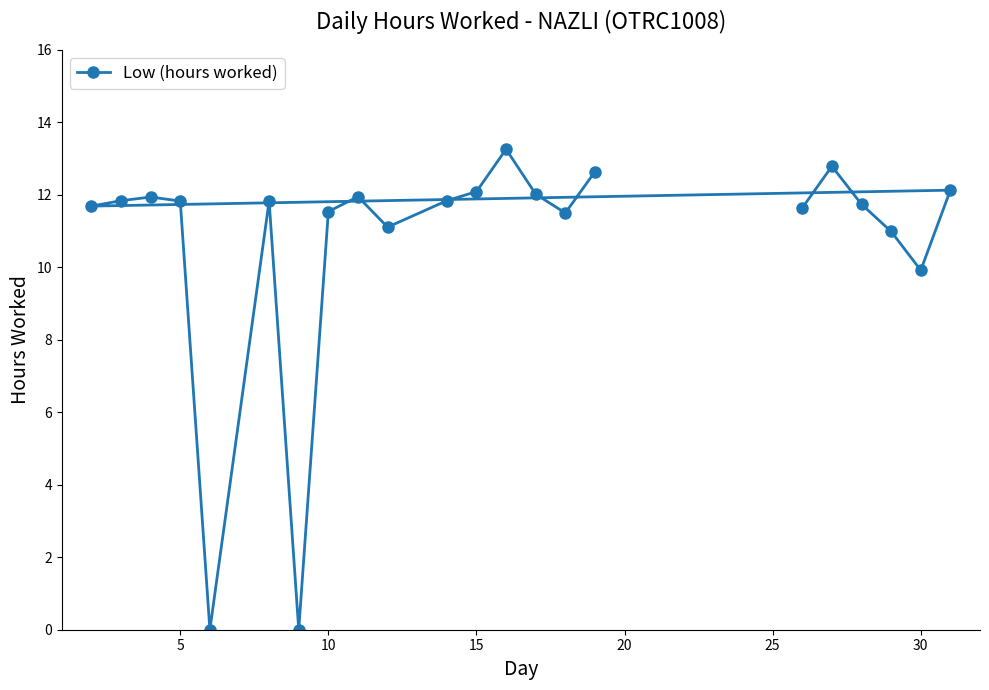

What is the sum of all values?

236.3